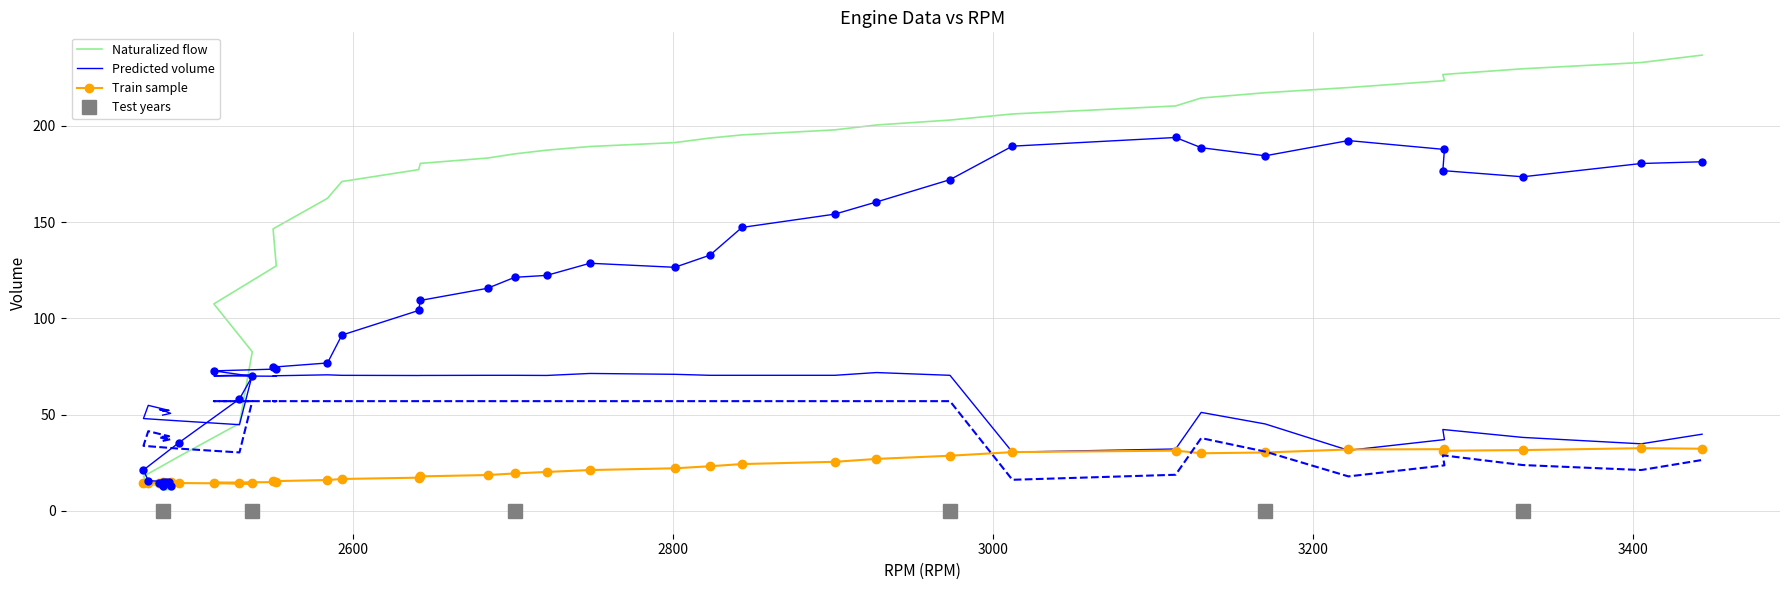

What is the greatest value displayed?

236.7